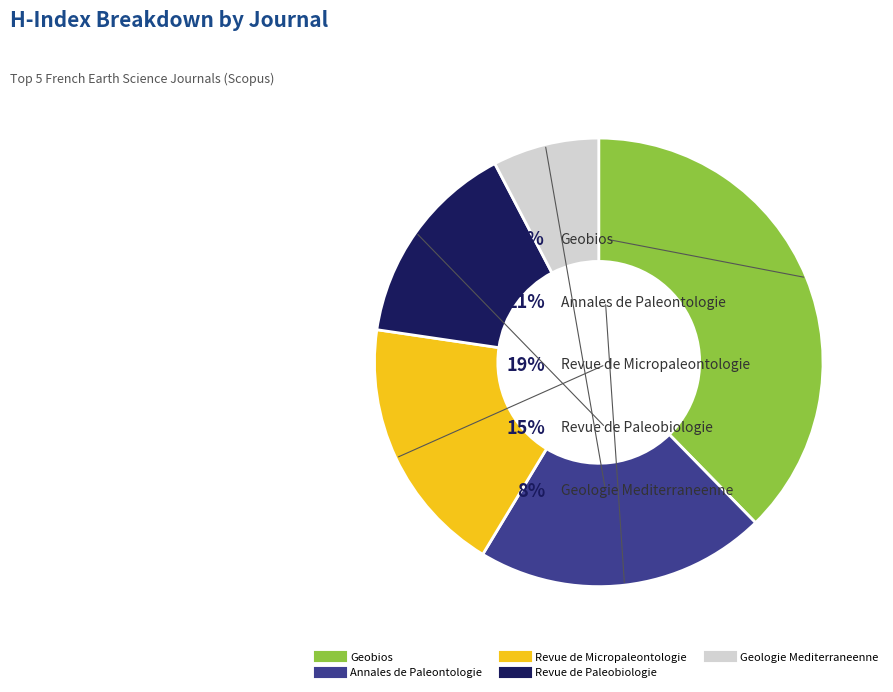

To the nearest percent, what is the difference between the largest and smallest slice percentages?

30%